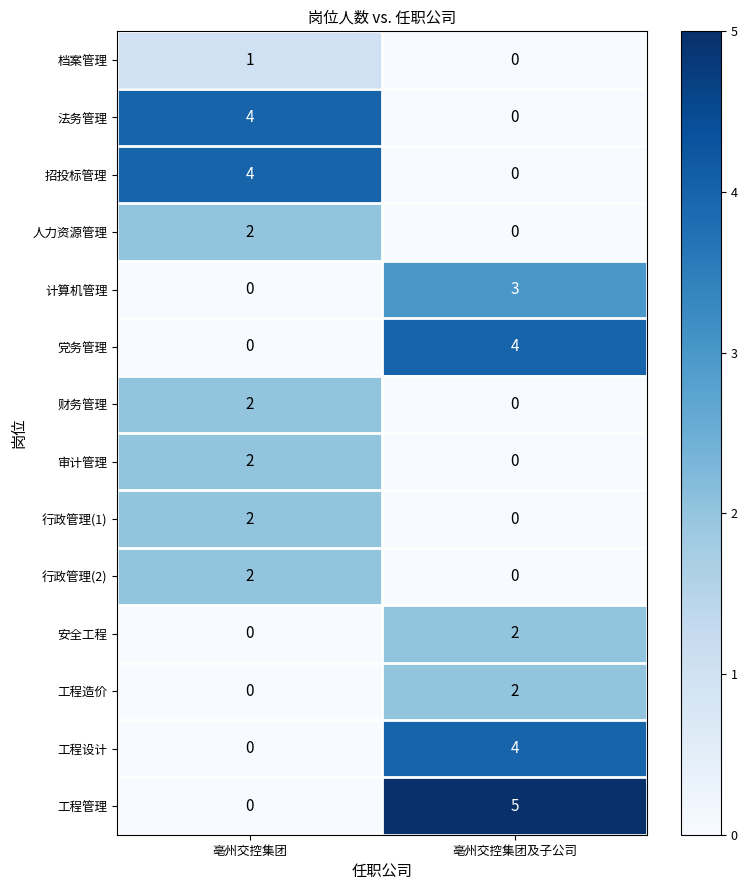

What is the spread (max minus min) of values at 亳州交控集团?

4